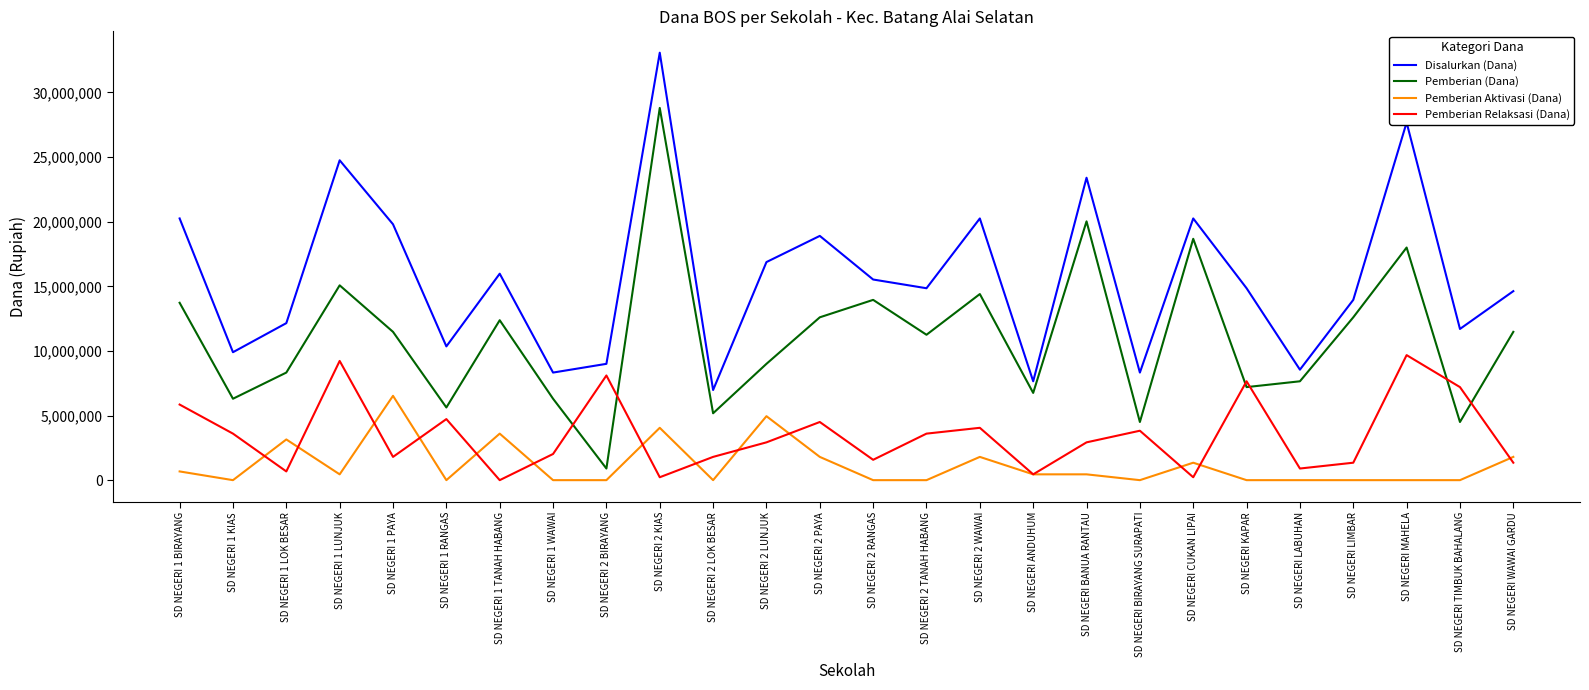

At which category is the sum across all series the highest?

SD NEGERI 2 KIAS